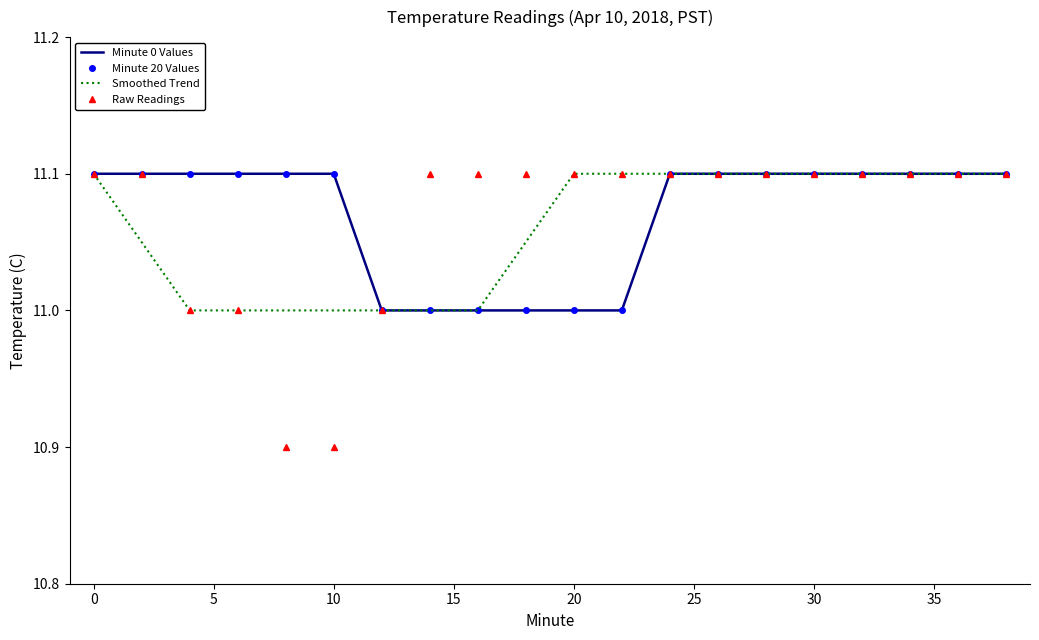

What is the difference between the maximum and minimum values in the Smoothed Trend series?

0.1